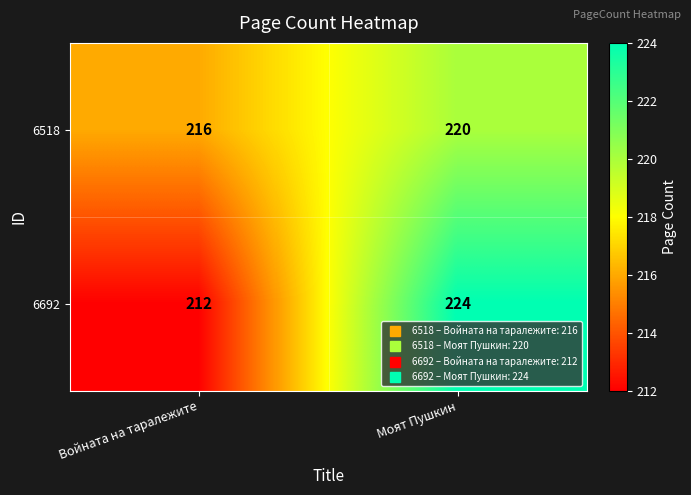

Between Войната на таралежите and Моят Пушкин, which series saw the biggest shift?

6692